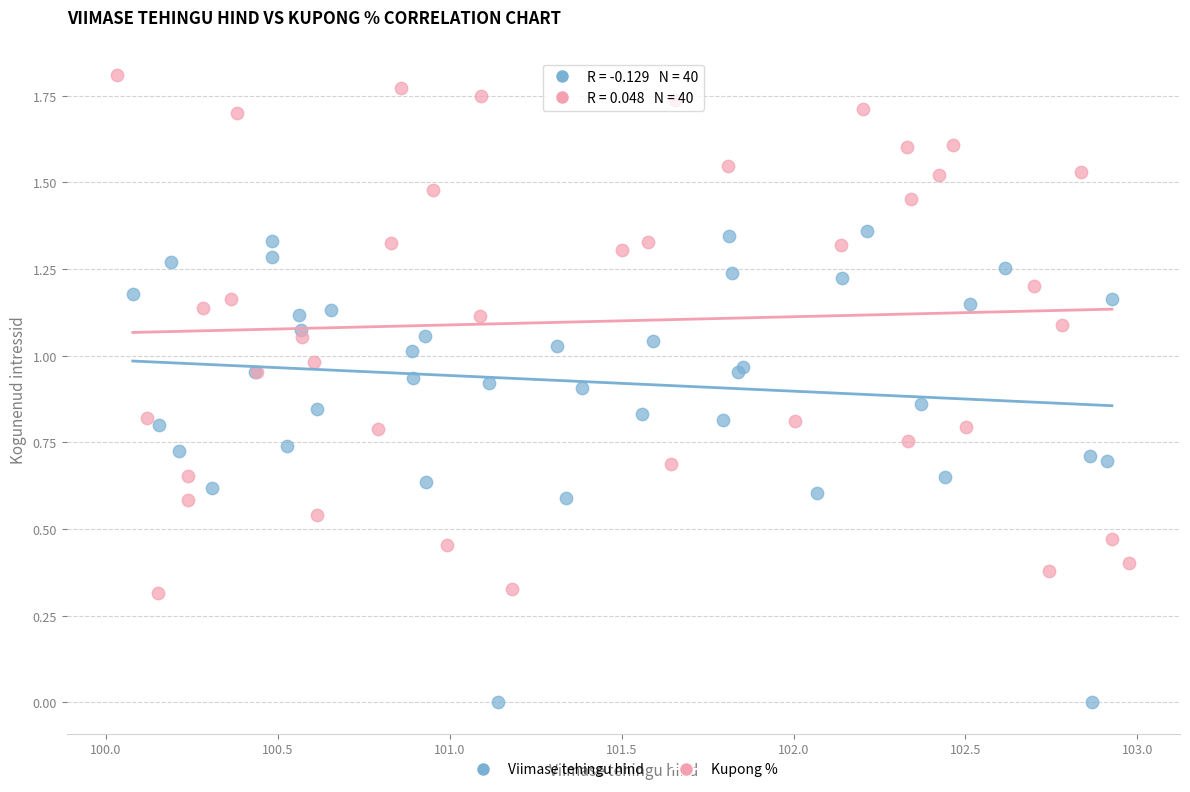

Which series has the largest Y range (max minus min)?

Kupong %